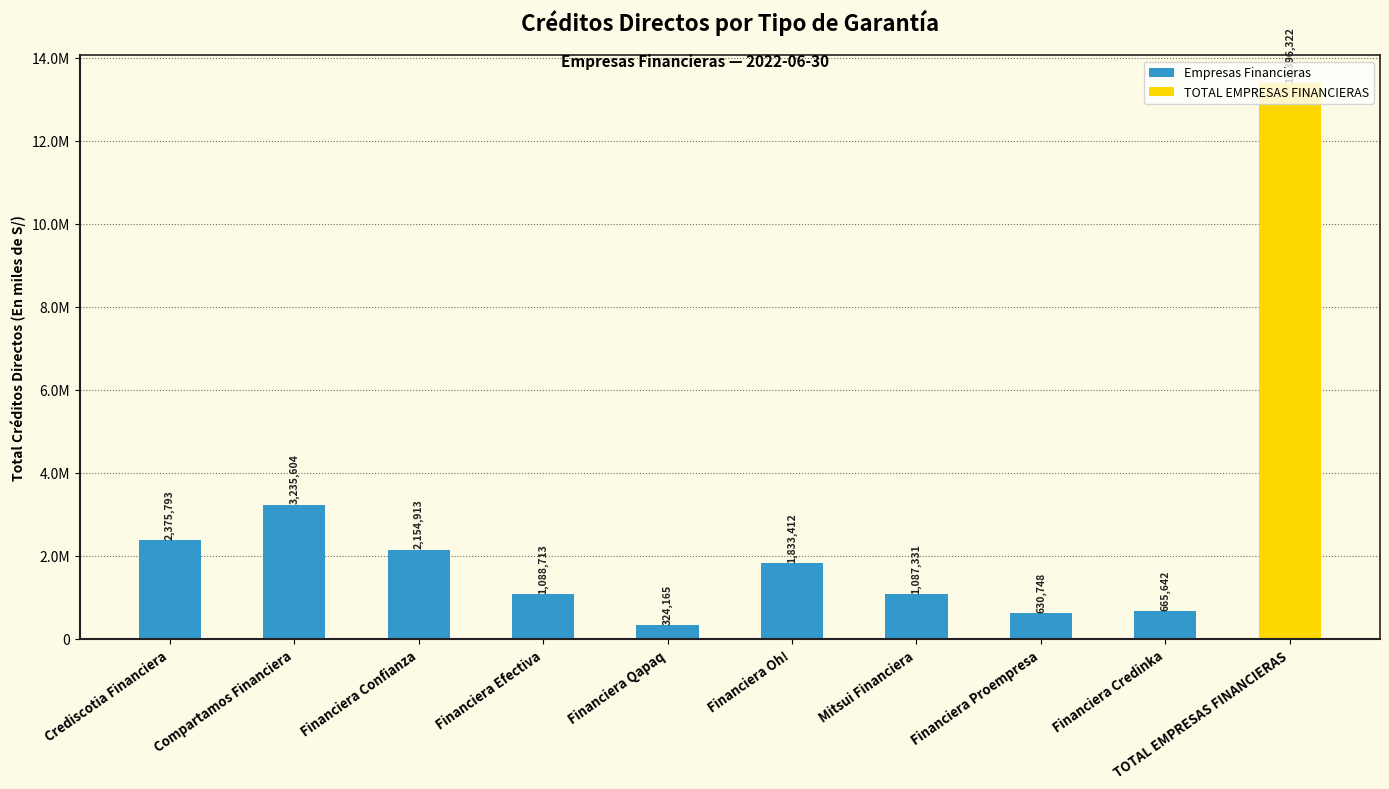

List the labels in order of value, largest first.

Compartamos Financiera, Crediscotia Financiera, Financiera Confianza, Financiera Oh!, Financiera Efectiva, Mitsui Financiera, Financiera Credinka, Financiera Proempresa, Financiera Qapaq